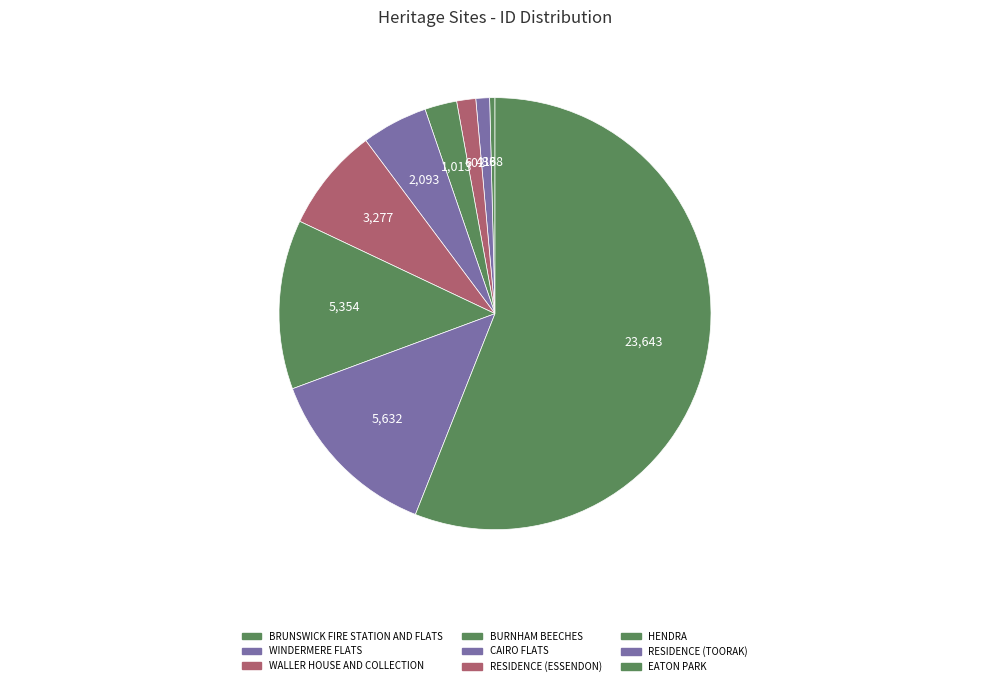

Between RESIDENCE (ESSENDON) and EATON PARK, which is larger?

EATON PARK